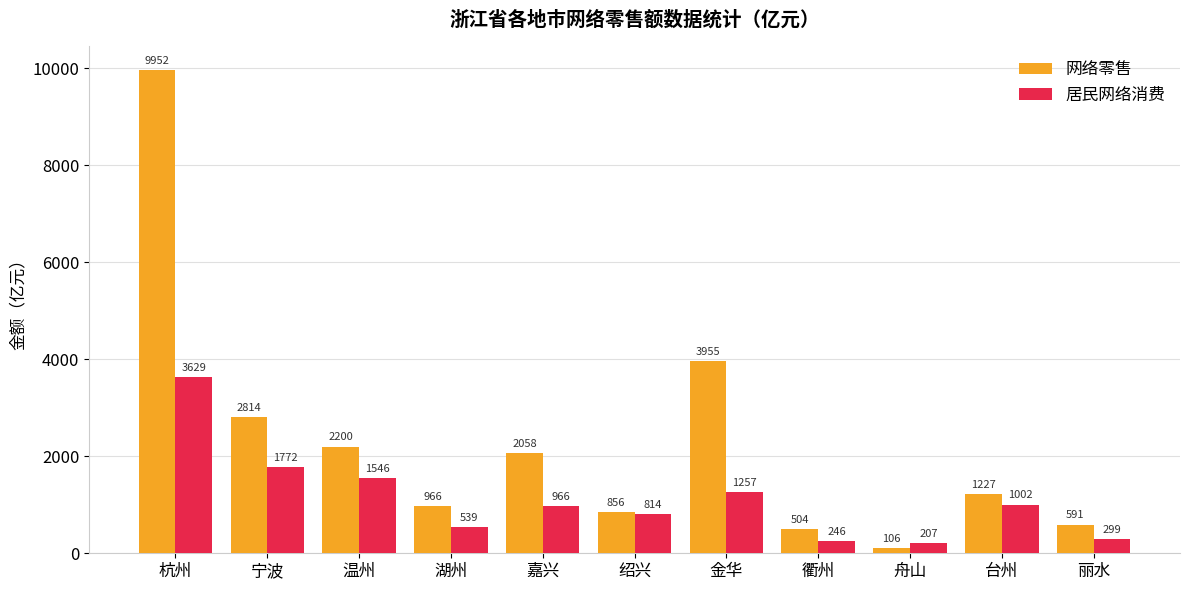

Which series changed the most between 杭州 and 丽水?

网络零售